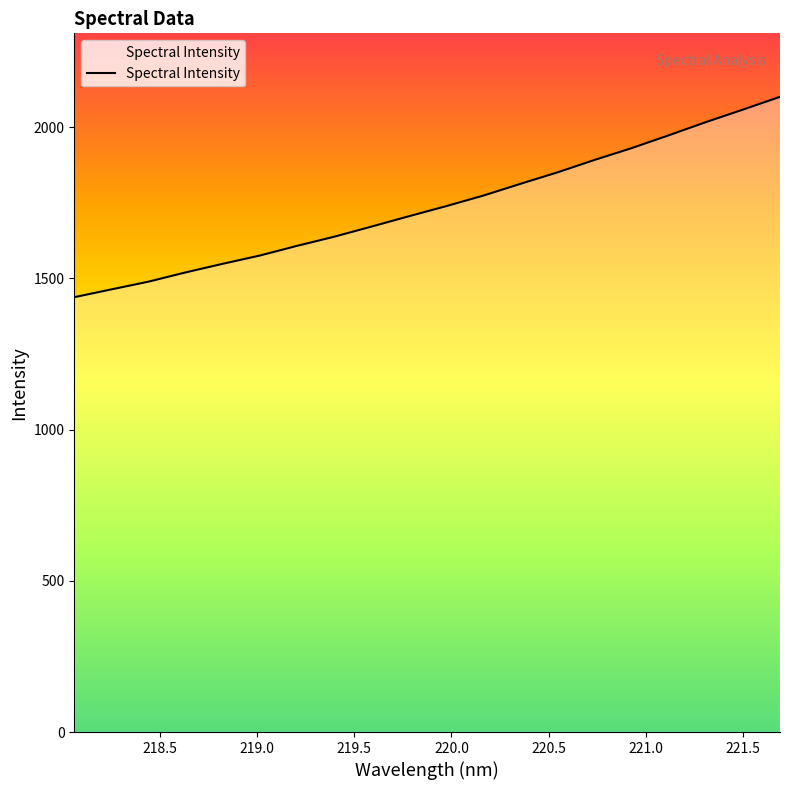

Reading right to left, transcribe all the data shown in this chart.

2100.4	2058.1	2016.6	1973.1	1930.6	1891.7	1850.4	1812.4	1773.5	1738.6	1705.4	1671.4	1638.1	1607.8	1575.9	1548.5	1520.0	1489.3	1463.8	1437.9